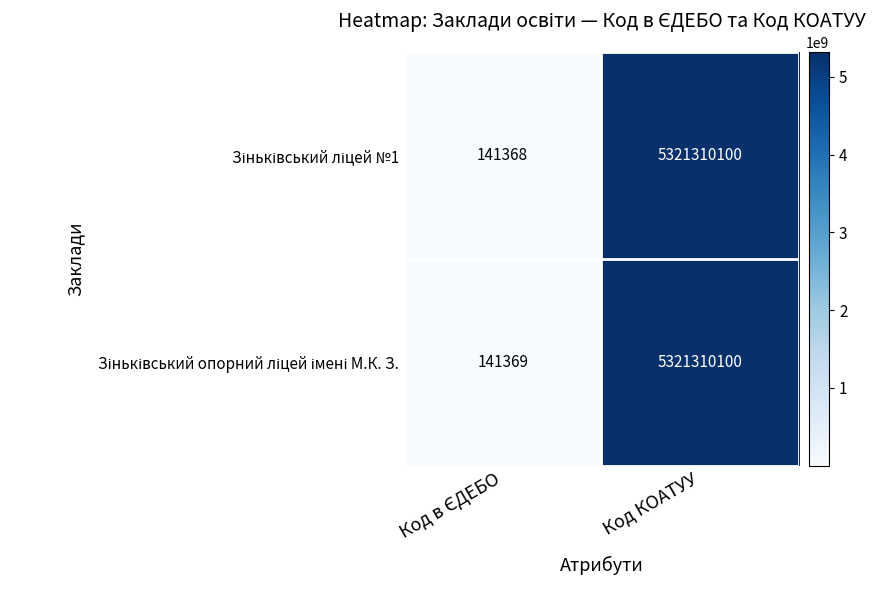

At which category is the sum across all series the highest?

Код КОАТУУ